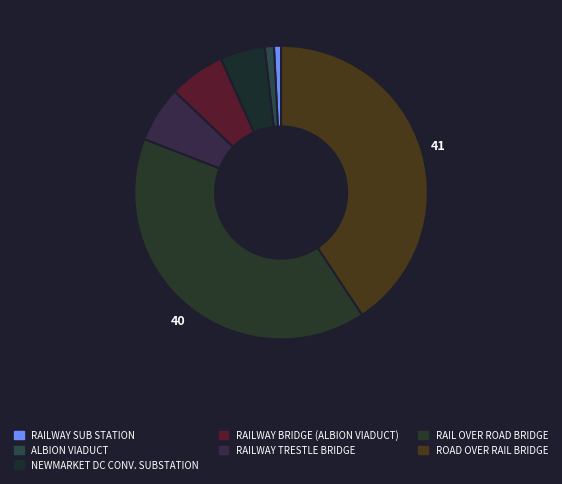

Count the number of slices in the pie.

7